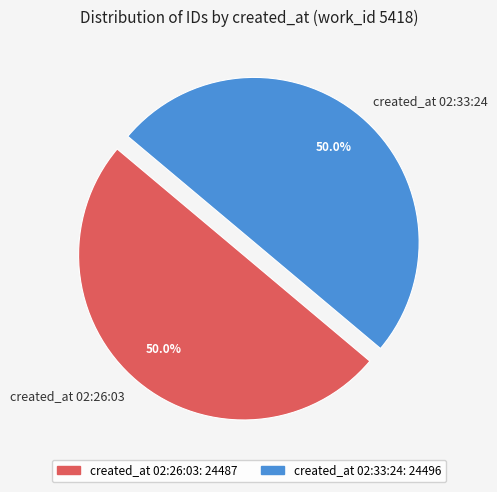

What is the ratio of the value at created_at 02:26:03 to the value at created_at 02:33:24?

1.0